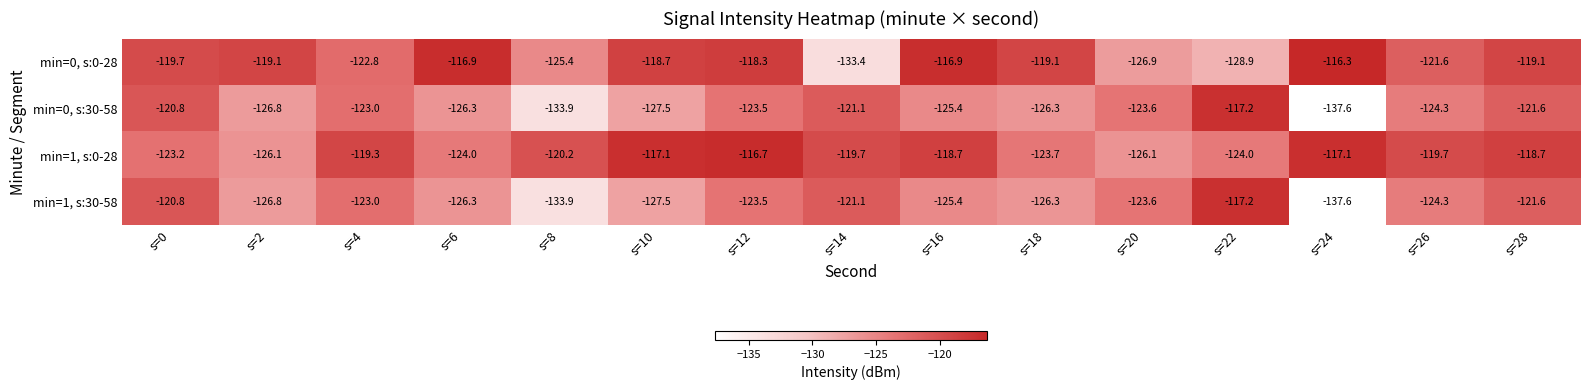

The value of min=1, s:0-28 at s=28 is -118.7. True or false?

True